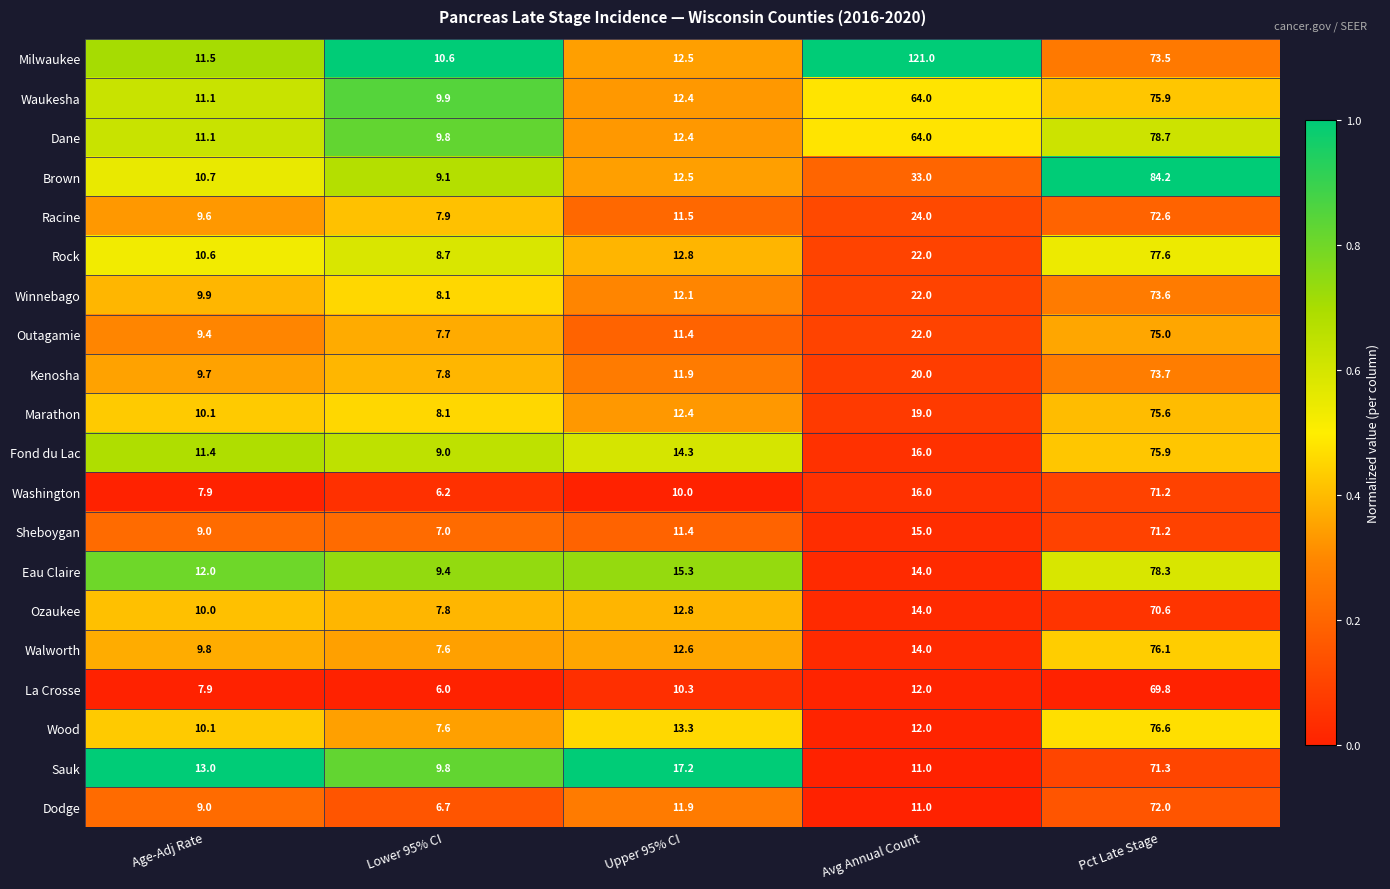

What is the difference between the maximum and minimum values in the Dodge series?

65.3